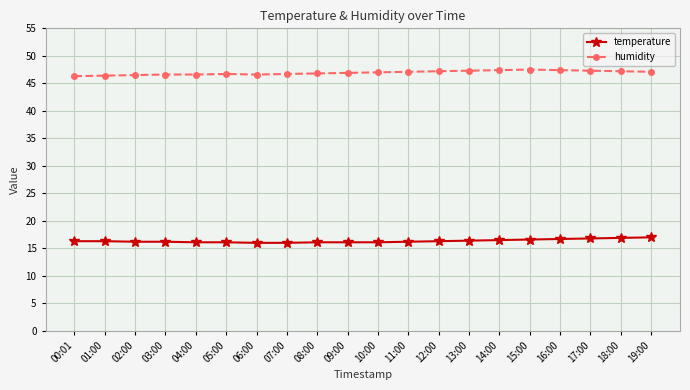

What position from the left is 16:00?

17